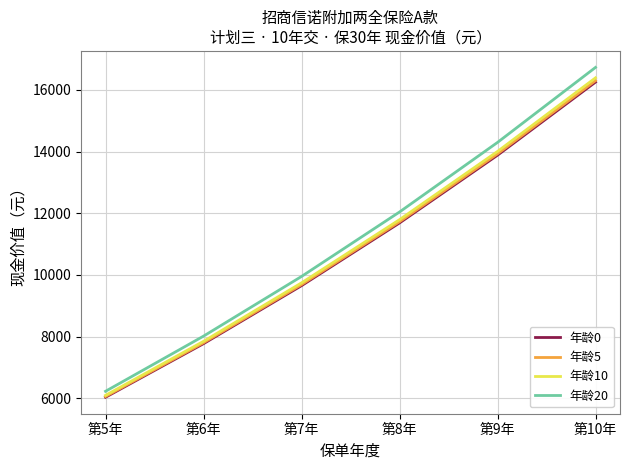

At which label does 年龄10 reach its minimum?

第5年